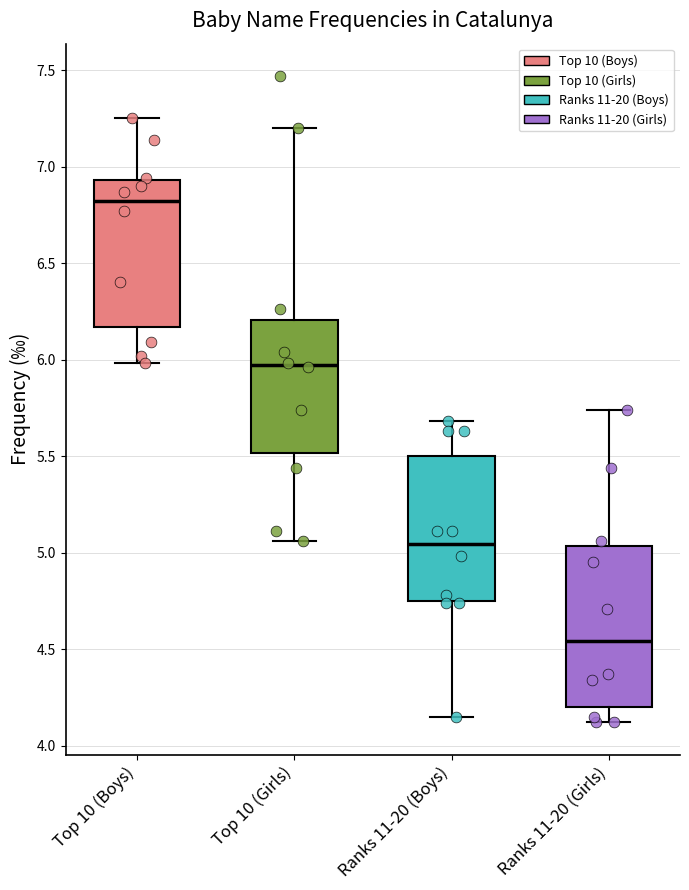

Which box's median line is the lowest?

Ranks 11-20 (Girls)